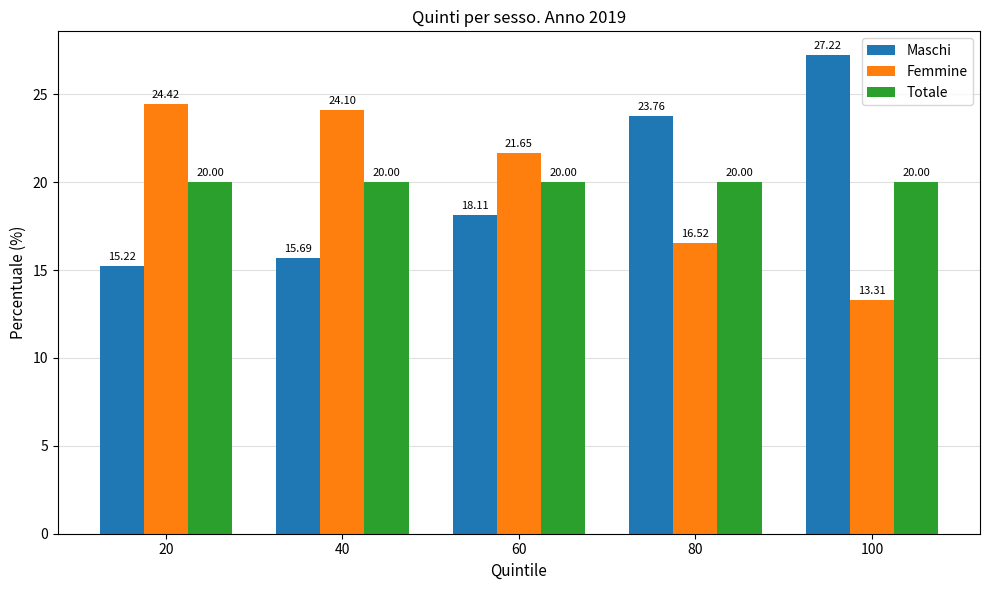

What is the value of the Maschi bar at the 3rd from the left?

18.1